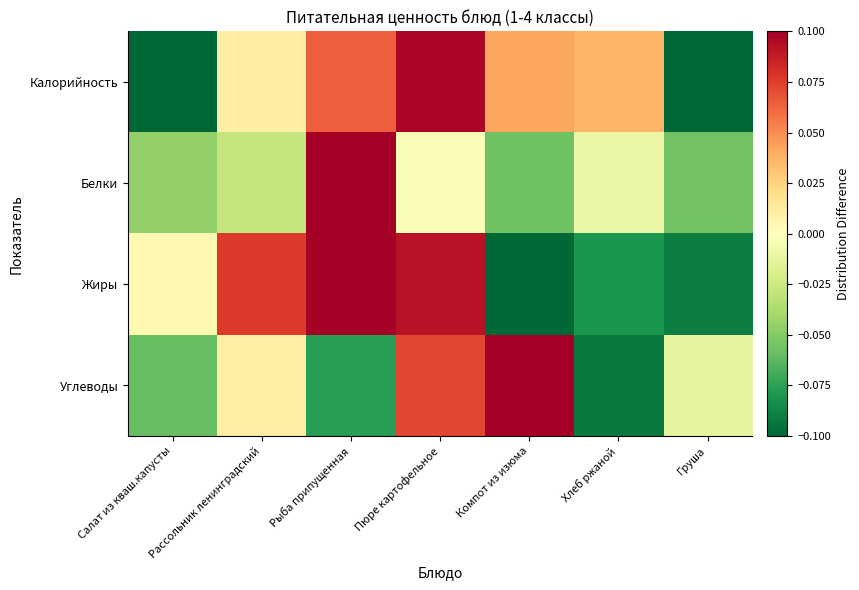

How many distinct data groups are displayed?

4